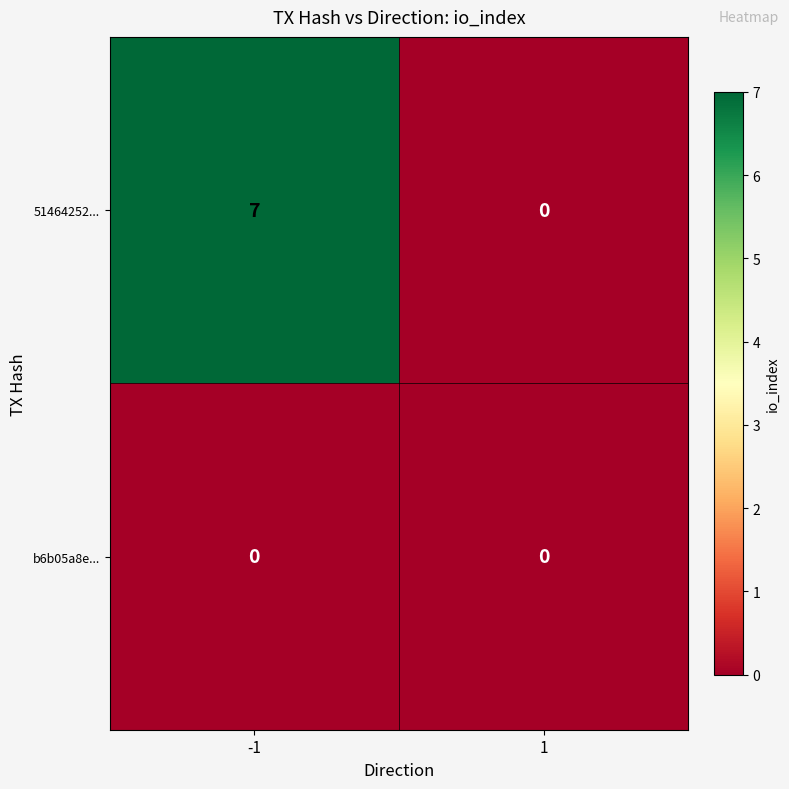

What is the difference between the highest and lowest values at -1?

7